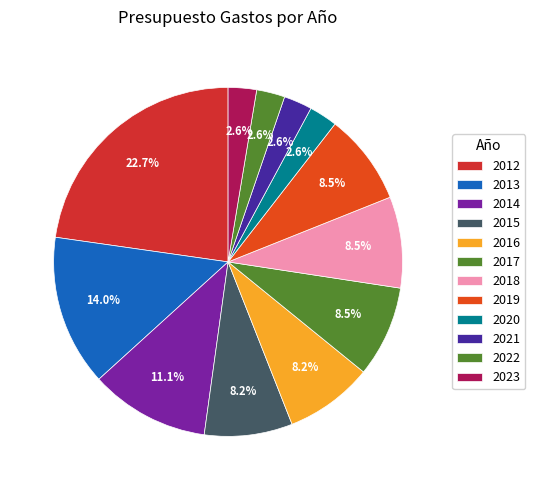

Count the number of slices in the pie.

12